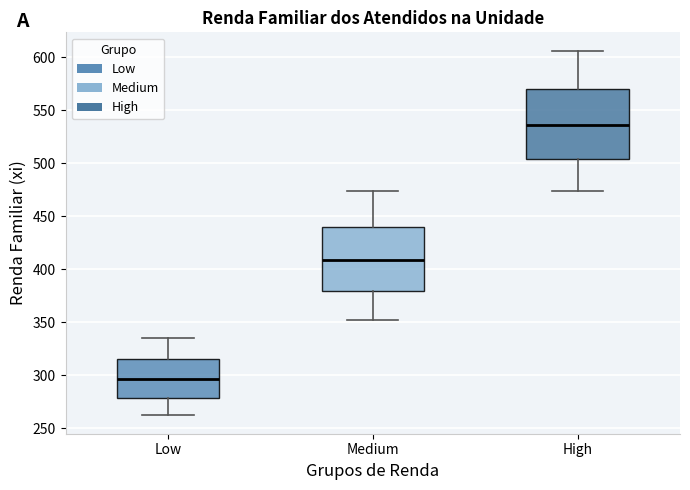

Where does the upper whisker of the box for Medium end on the y-axis? The values are not printed on the chart, so give them approximately, as read against the axis.

475